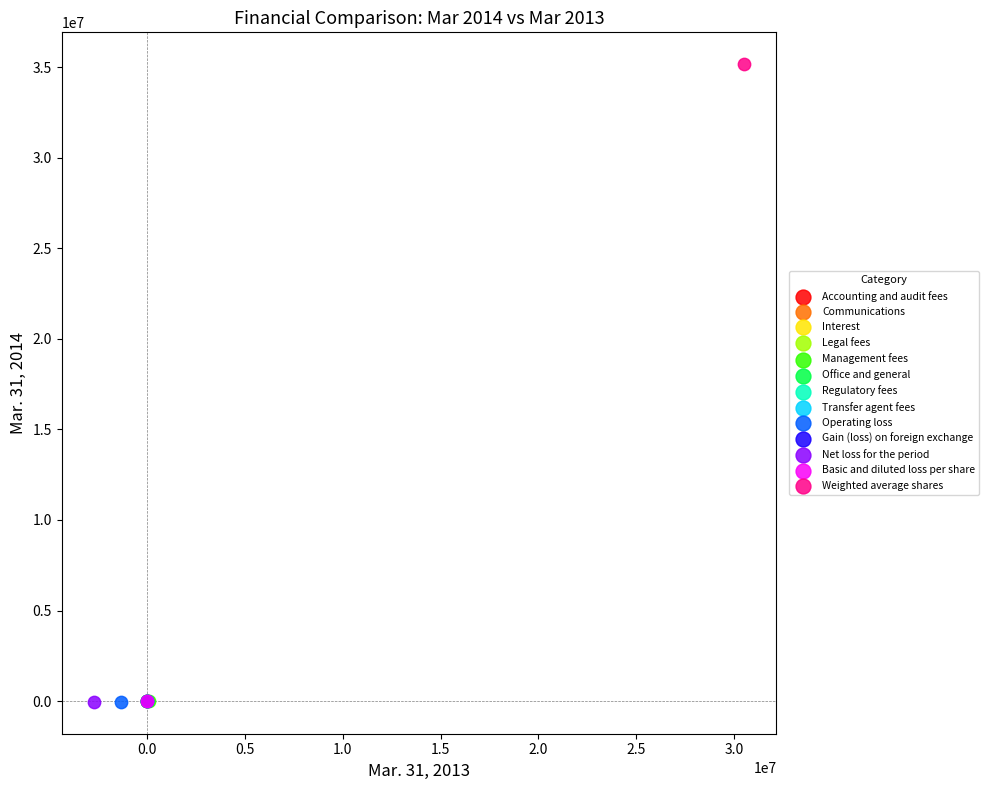

What are all the series names shown in the legend?

Accounting and audit fees, Communications, Interest, Legal fees, Management fees, Office and general, Regulatory fees, Transfer agent fees, Operating loss, Gain (loss) on foreign exchange, Net loss for the period, Basic and diluted loss per share, Weighted average shares